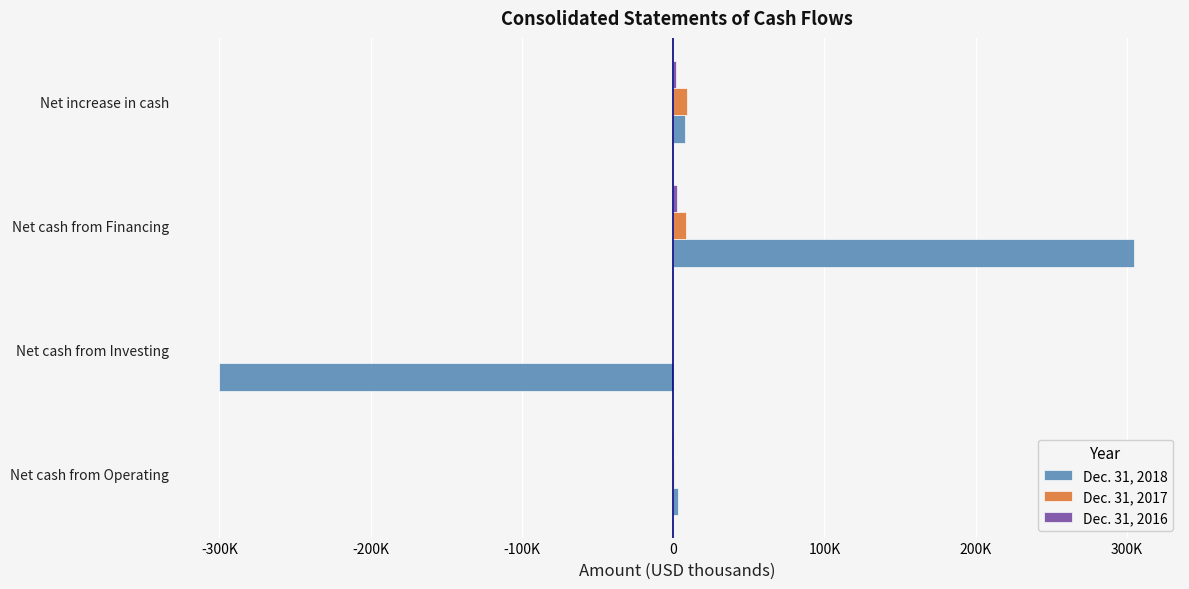

What is the value of the Dec. 31, 2016 bar at the 4th from the left?

1920